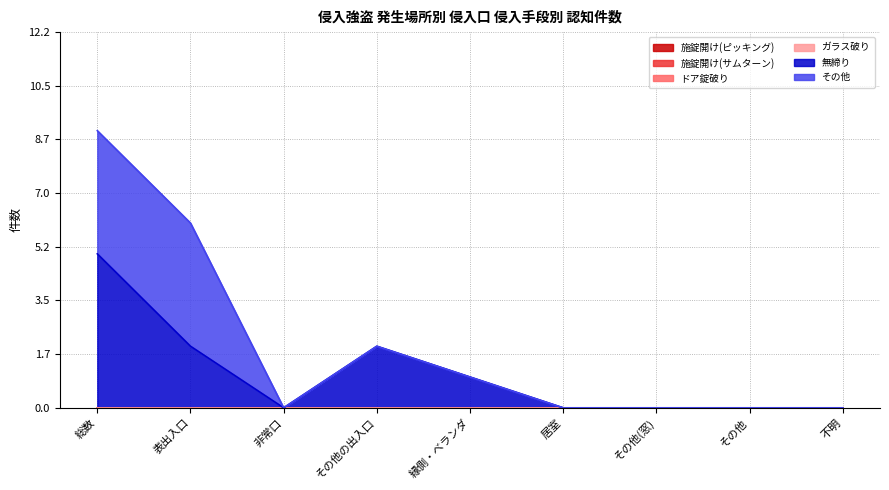

What are all the series names shown in the legend?

施錠開け(ピッキング), 施錠開け(サムターン), ドア錠破り, ガラス破り, 無締り, その他